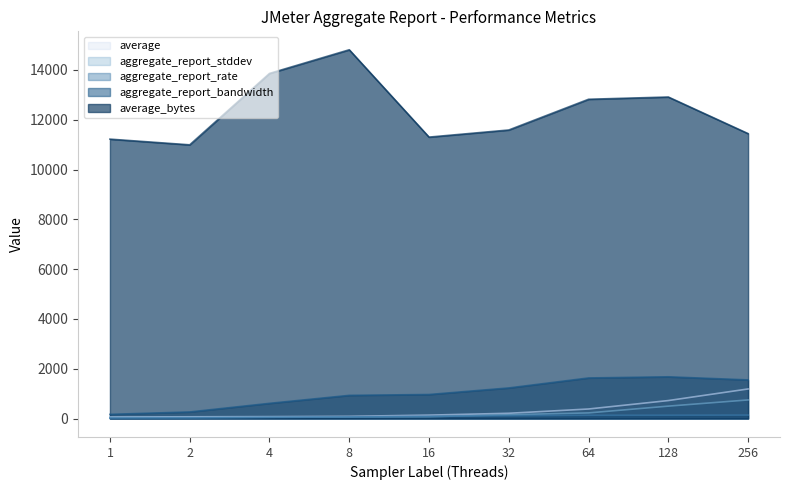

How many lines are shown in the chart?

5